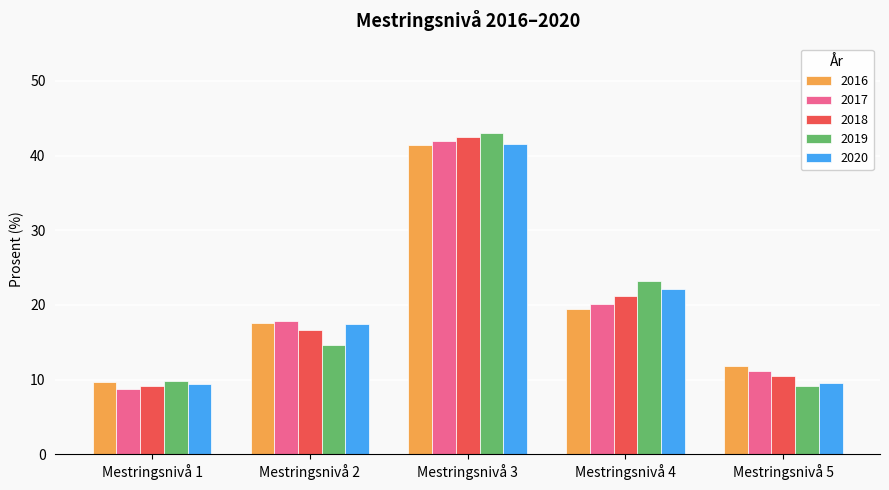

At how many categories does at least one series exceed 30?

1